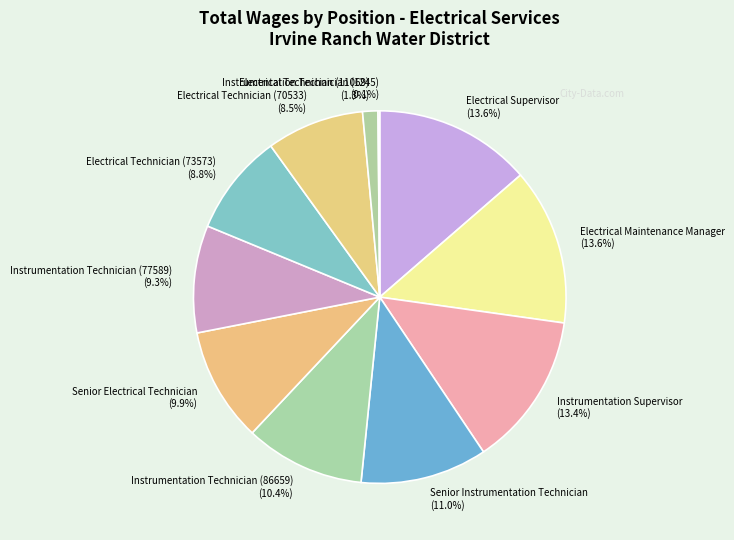

What percentage is the Electrical Maintenance Manager slice, to the nearest percent?

14%